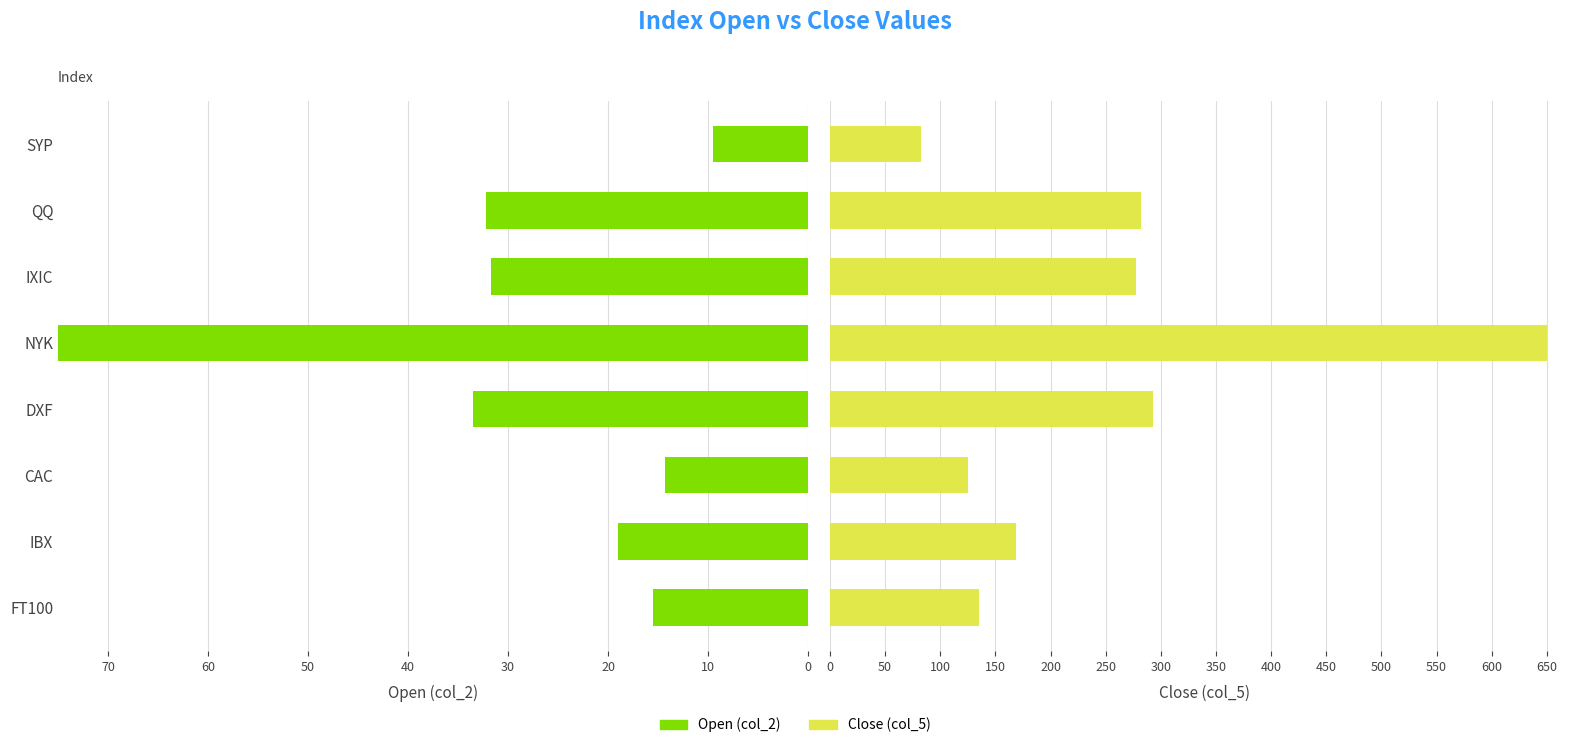

What are all the series names shown in the legend?

col_2, col_5